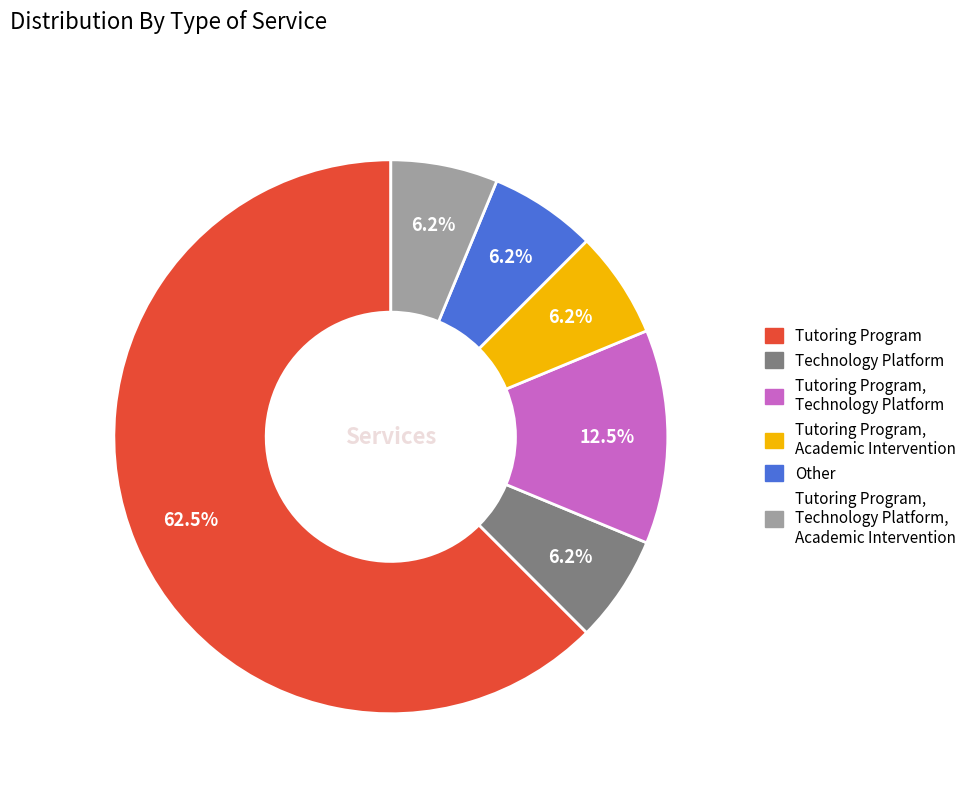

Is there any slice that represents more than half of the pie?

Yes